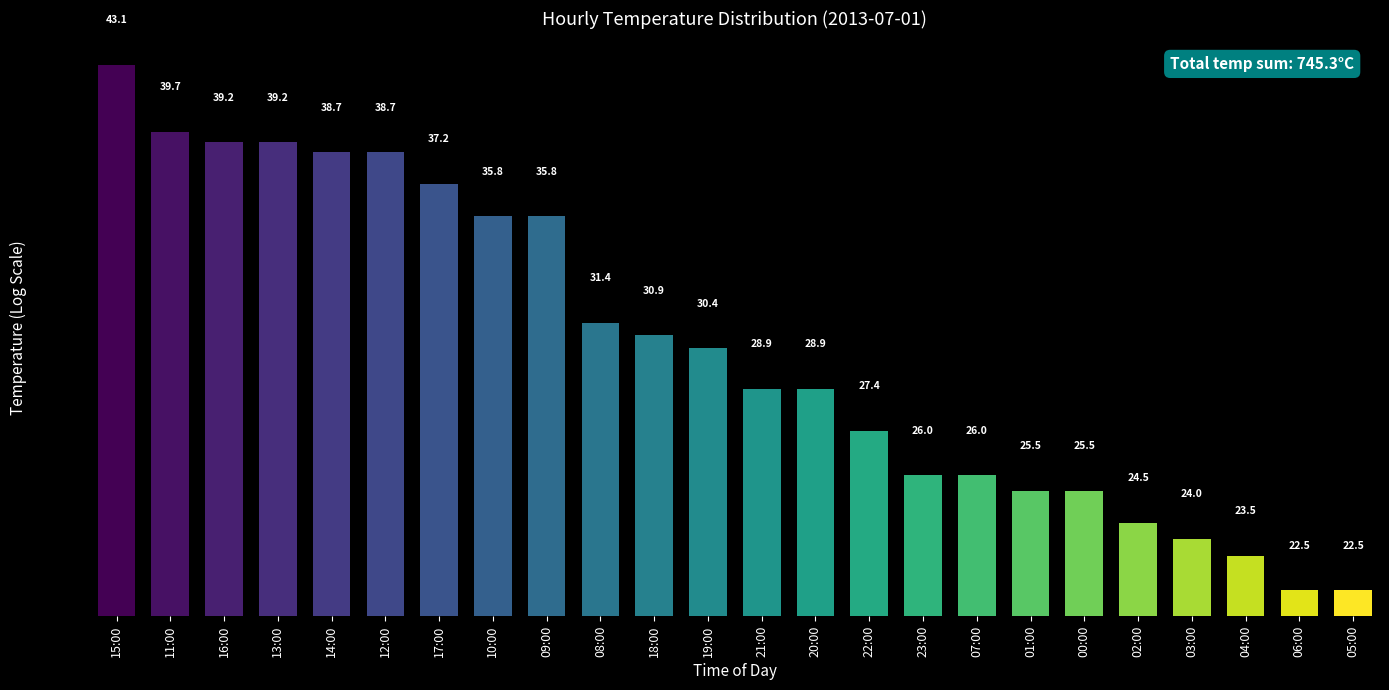

Between 00:00 and 10:00, which is larger?

10:00